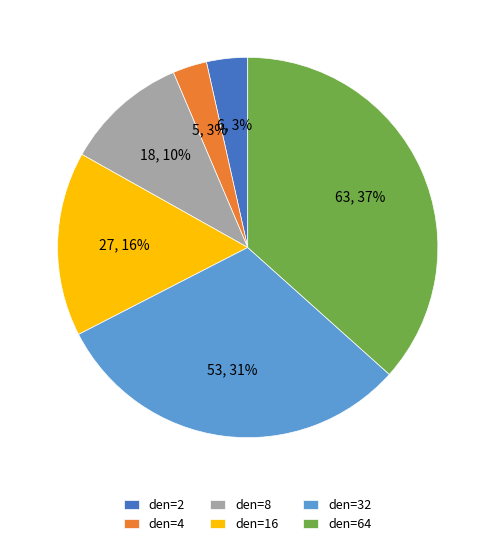

The den=2 slice represents 3% of the pie. True or false?

True